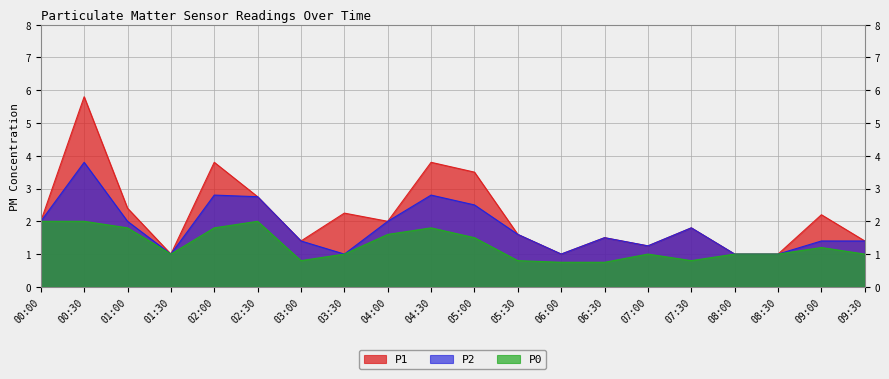

How many values in the P0 series are below 1?

5